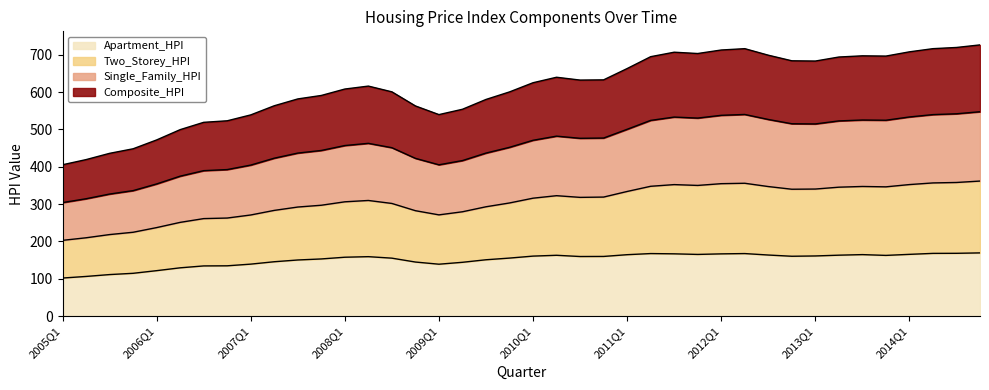

Which series has the widest spread of values?

Composite_HPI